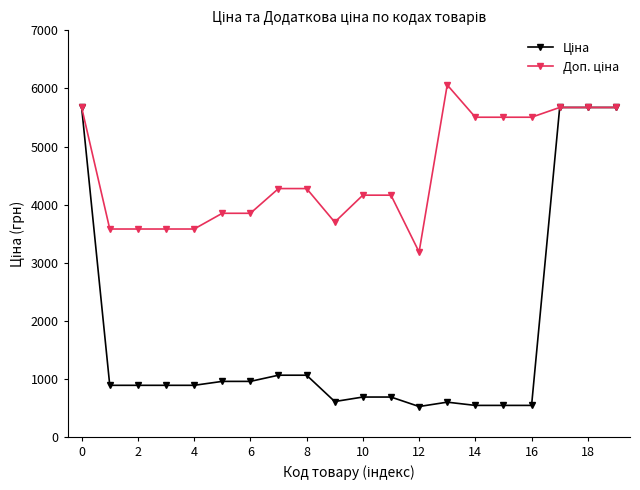

At how many categories does at least one series exceed 1506?

20